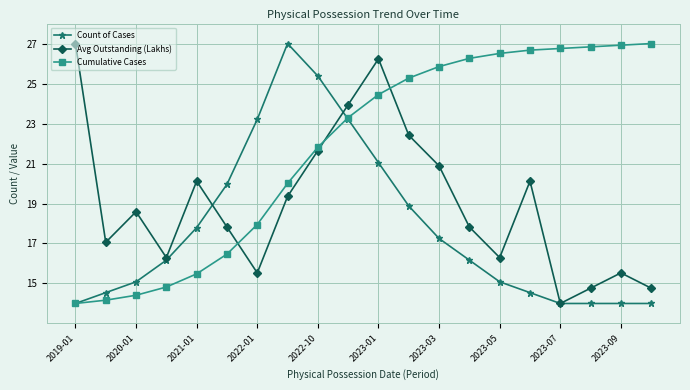

Does the chart have visible grid lines?

Yes